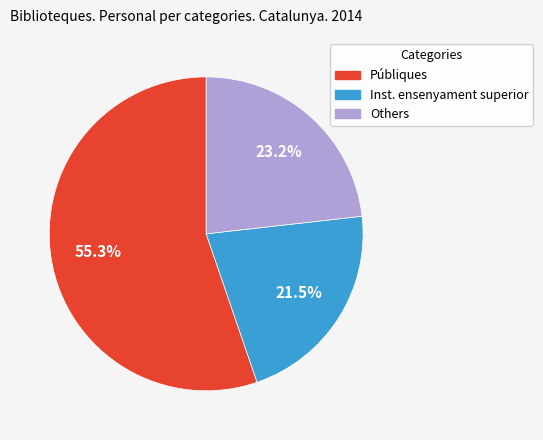

Which has a higher value, Públiques or Others?

Públiques